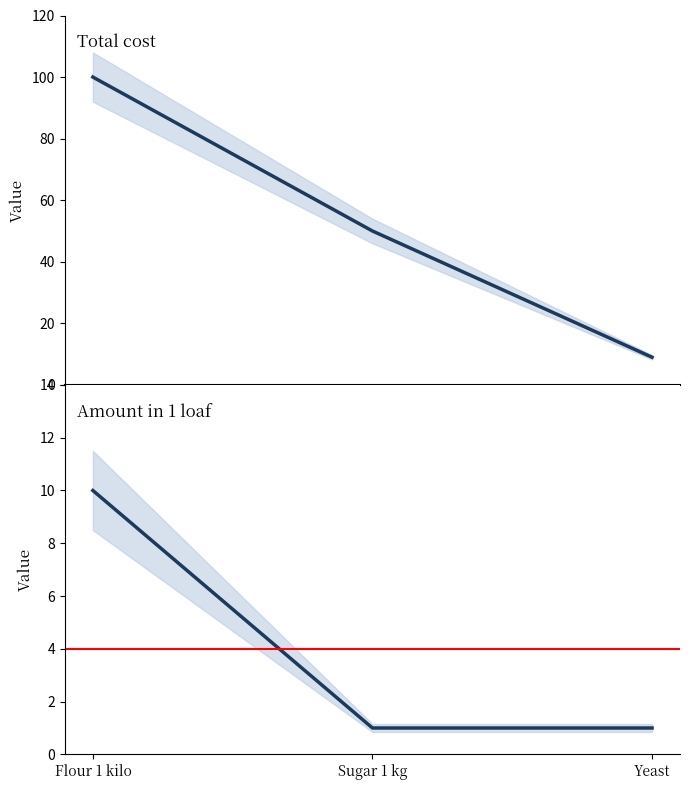

Which series changed the most between Flour 1 kilo and Yeast?

Total cost